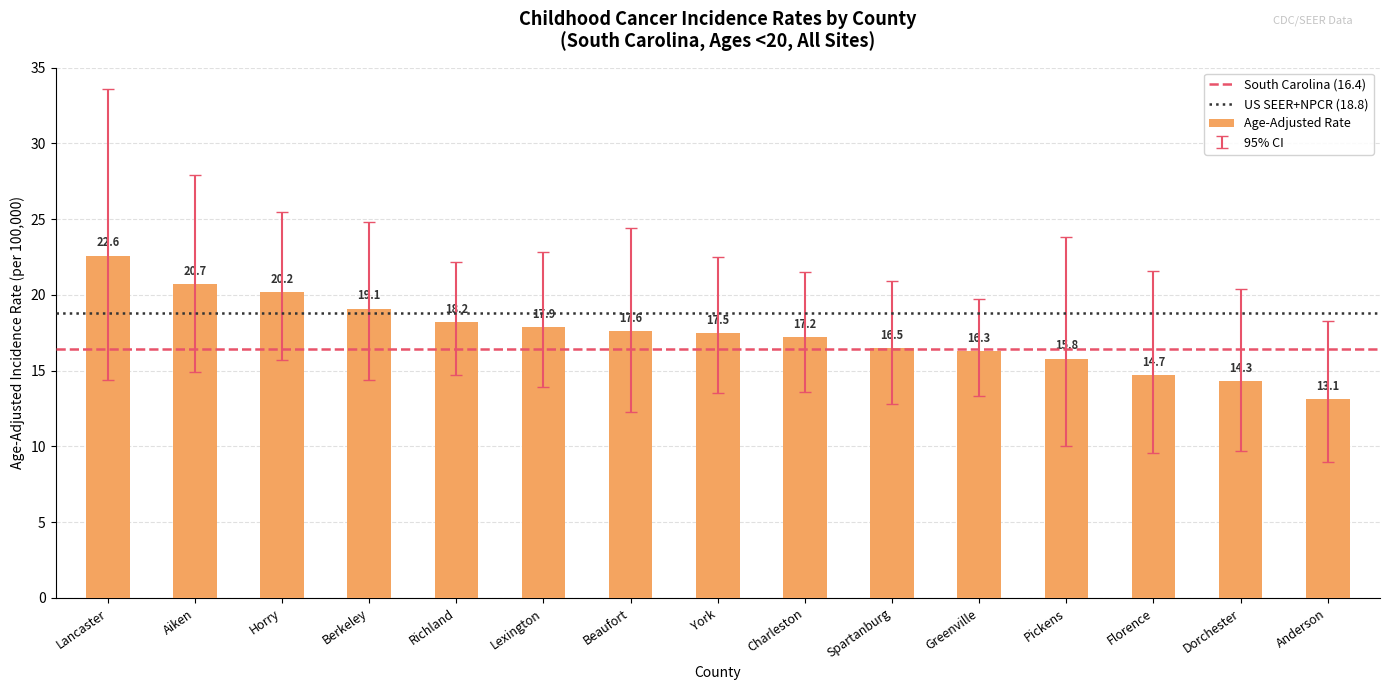

What is the average value?

17.4